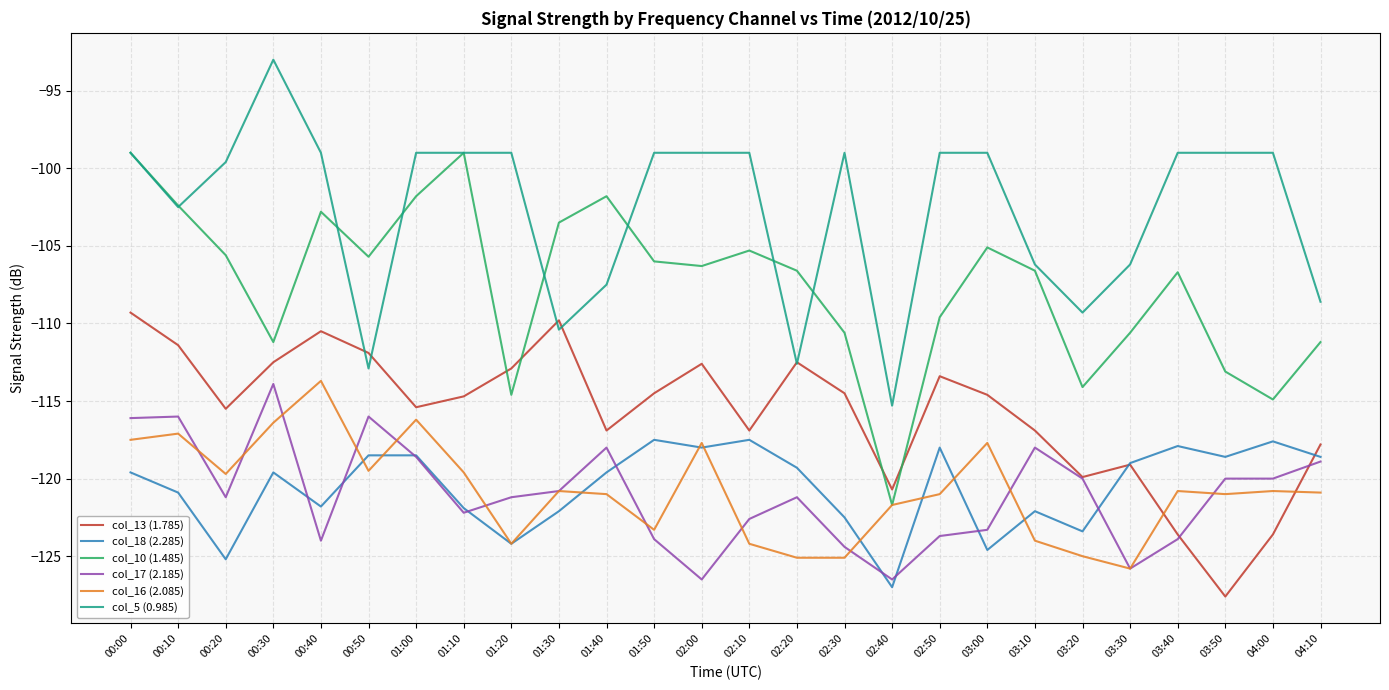

Is the value of col_18 (2.285) at 01:50 greater than the value of col_5 (0.985) at 02:50?

No